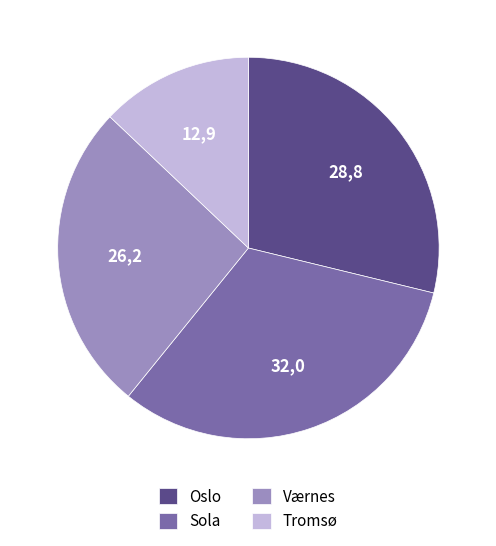

The Oslo slice represents 24% of the pie. True or false?

False